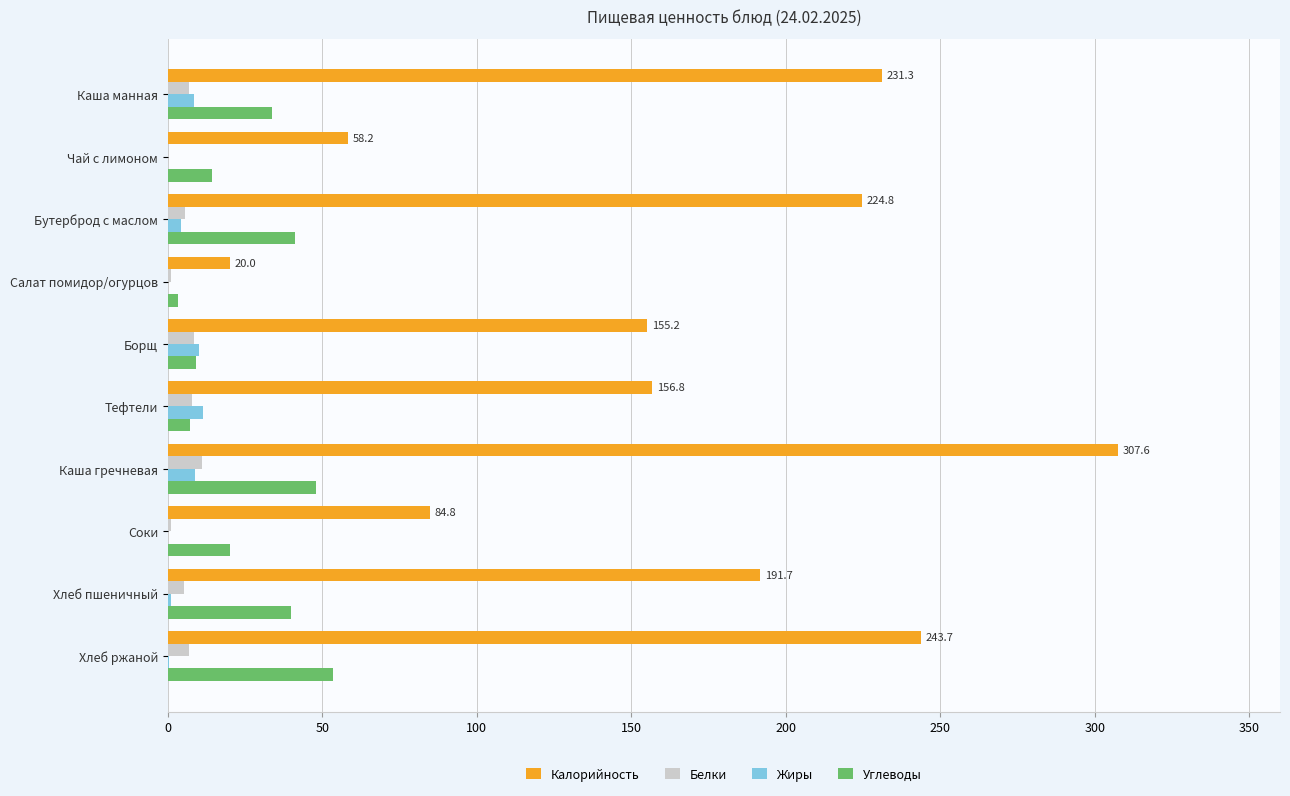

Which series has the largest total across all categories?

Калорийность